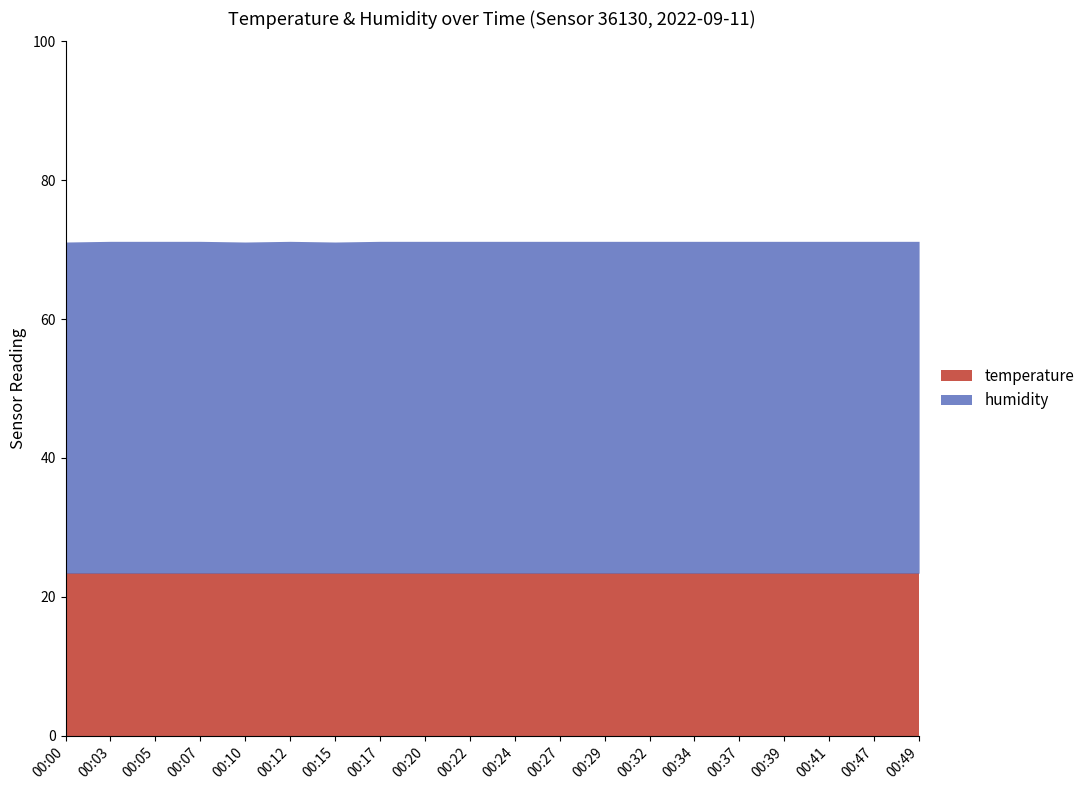

What are all the series names shown in the legend?

temperature, humidity